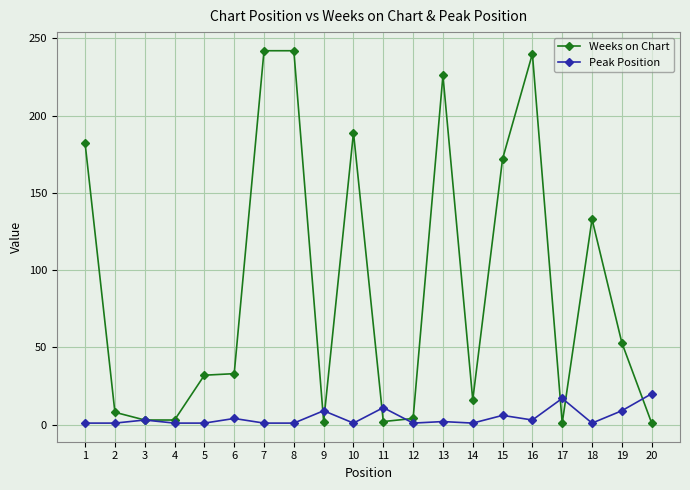

What is the maximum value for Weeks on Chart?

242